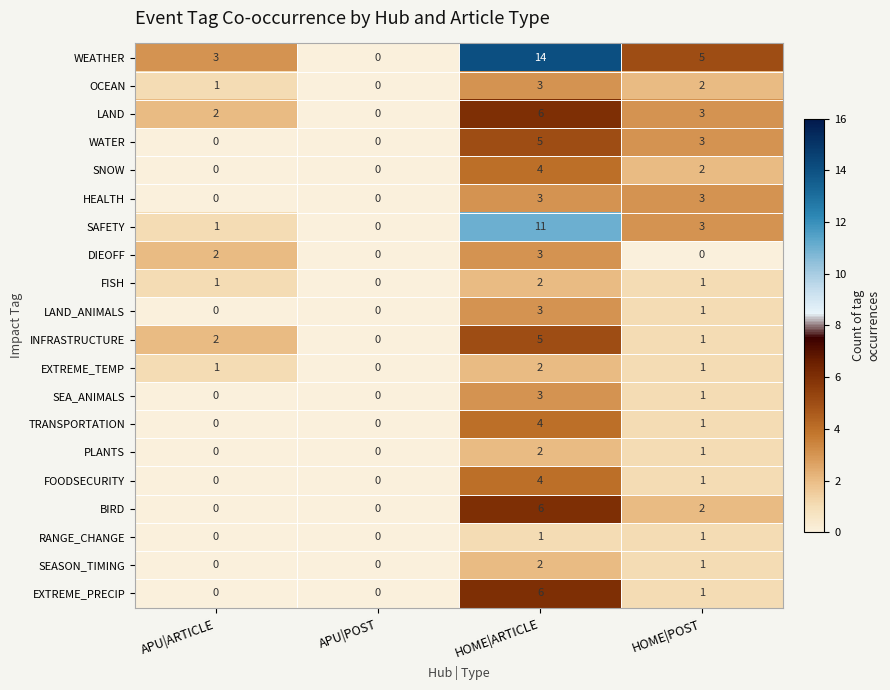

What is the difference between the second highest and minimum values in the LAND series?

3